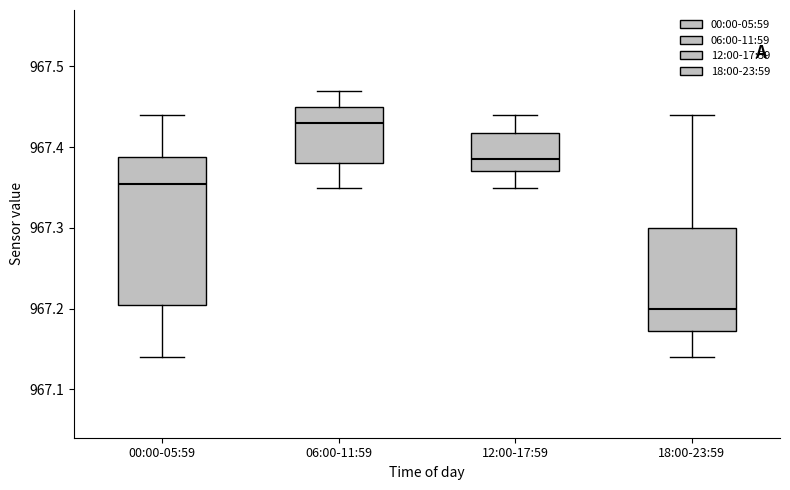

Reading left to right, read every box against the y-axis: the position of its median line, the range the box covers, and the ends of its whiskers. The values are not printed on the chart, so give them approximately, as read against the axis.

00:00-05:59: median 967.36, box 967.21 to 967.39, whiskers 967.14 to 967.44
06:00-11:59: median 967.43, box 967.38 to 967.45, whiskers 967.35 to 967.47
12:00-17:59: median 967.39, box 967.37 to 967.42, whiskers 967.35 to 967.44
18:00-23:59: median 967.20, box 967.17 to 967.30, whiskers 967.14 to 967.44